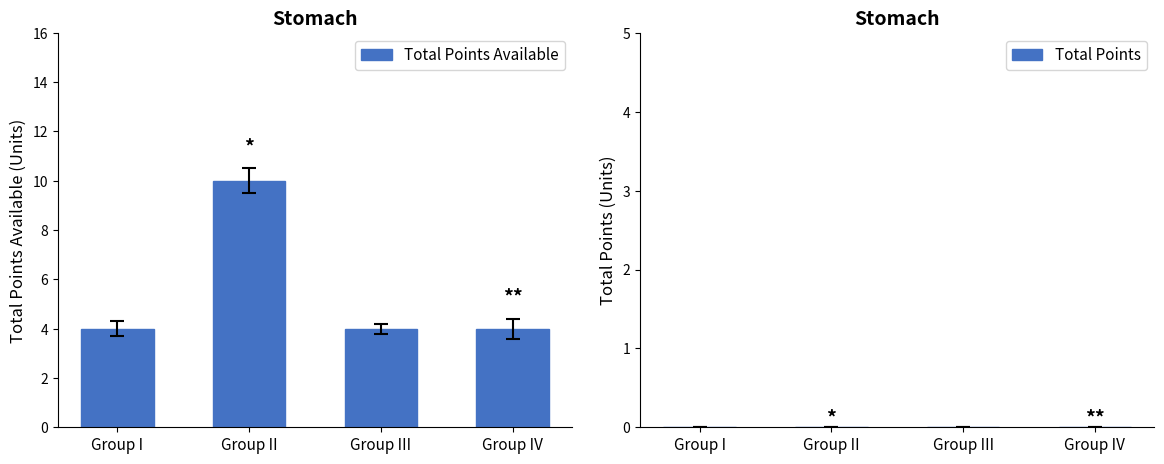

Approximately how many times larger is the value at Group I compared to Group IV?

1.0